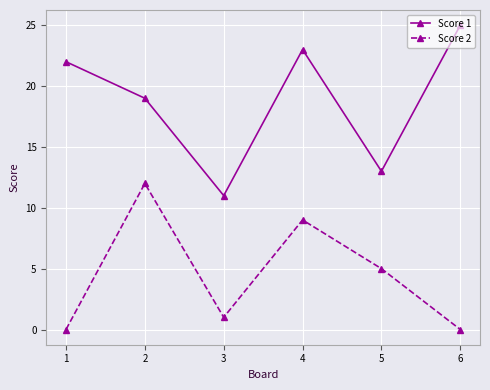

What is the total value across all series at 1?

22